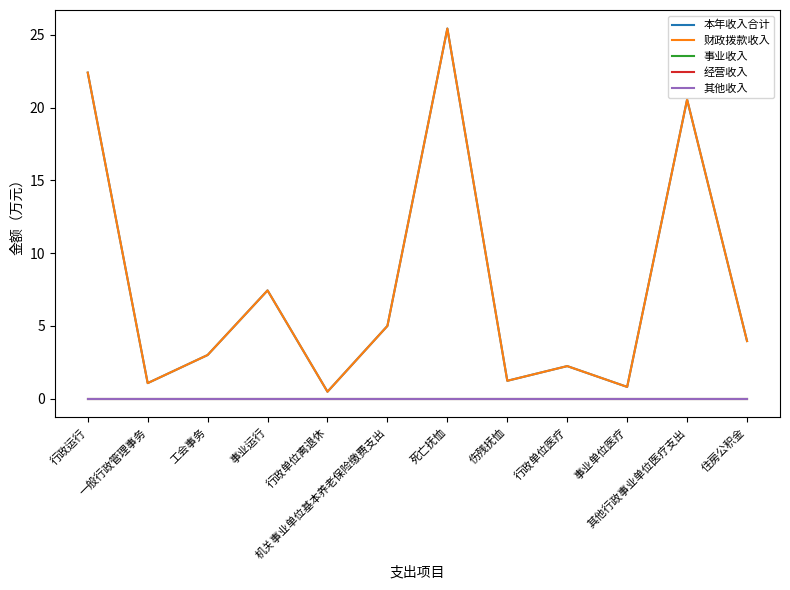

What position from the left is 行政运行?

1